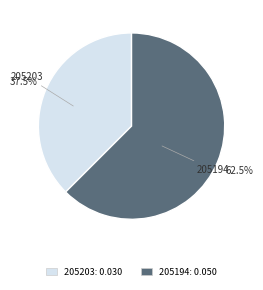

To the nearest percent, what is the difference between the 205203 and 205194 slice percentages?

25%